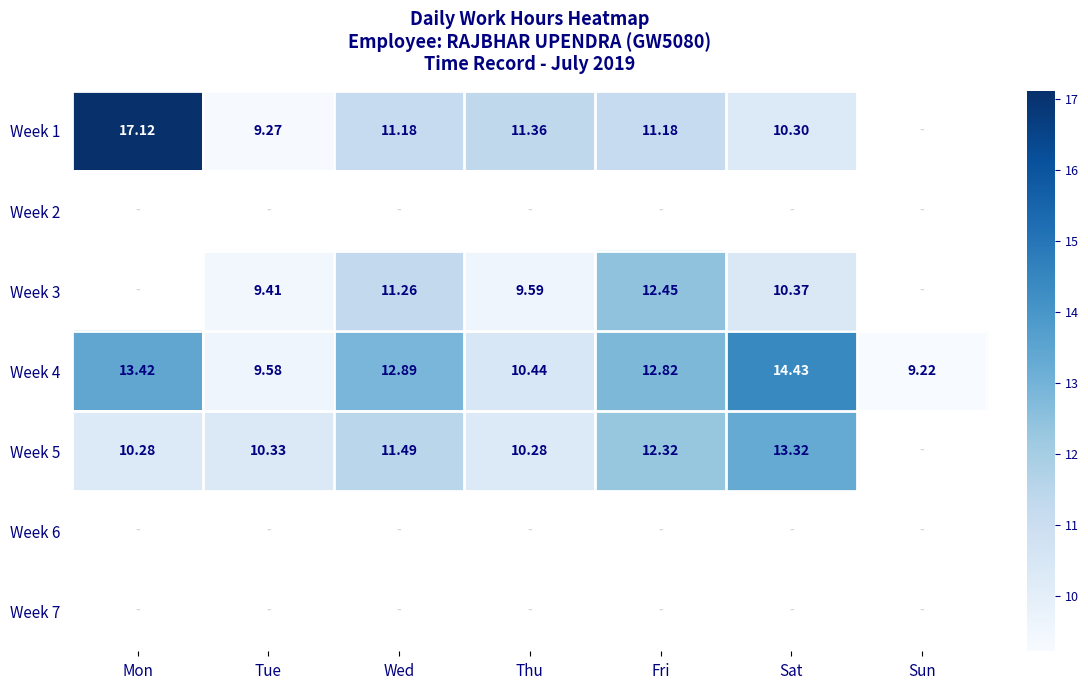

Where is Week 4 nearest to the value 11?

Thu